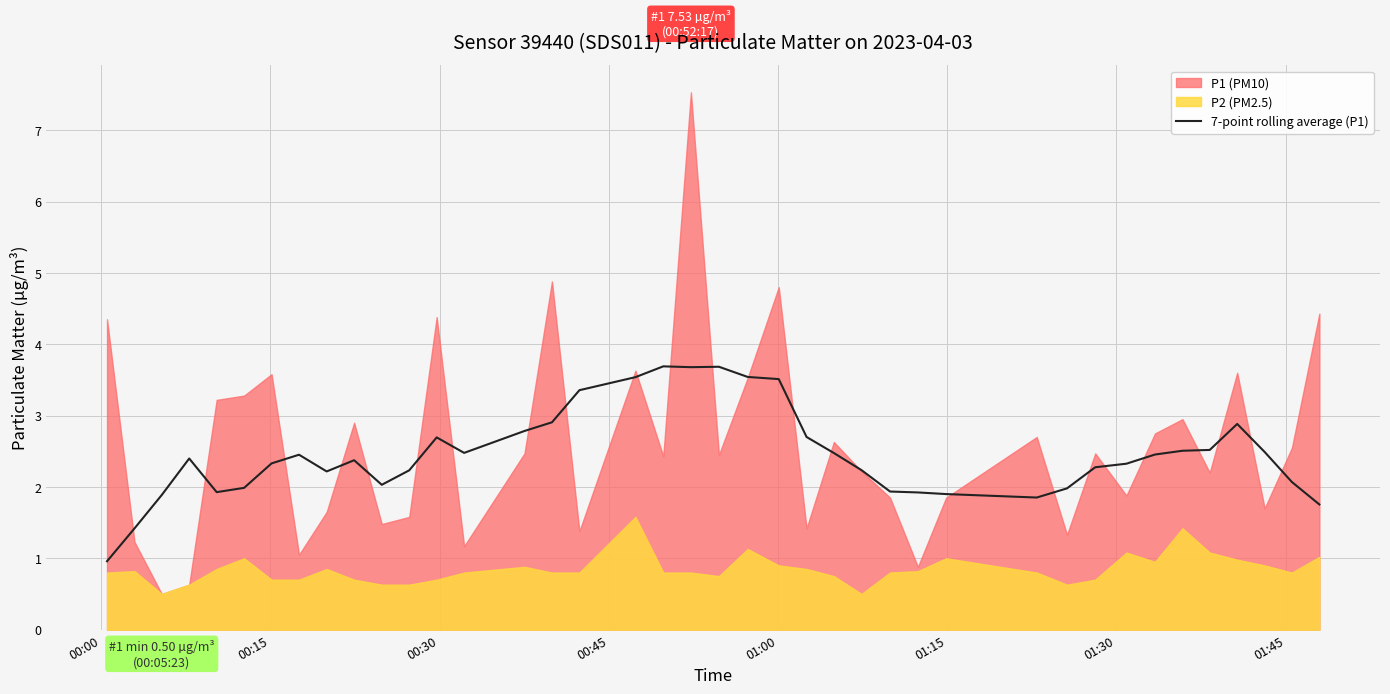

The chart shows a value of 3.2 at 33. True or false?

False